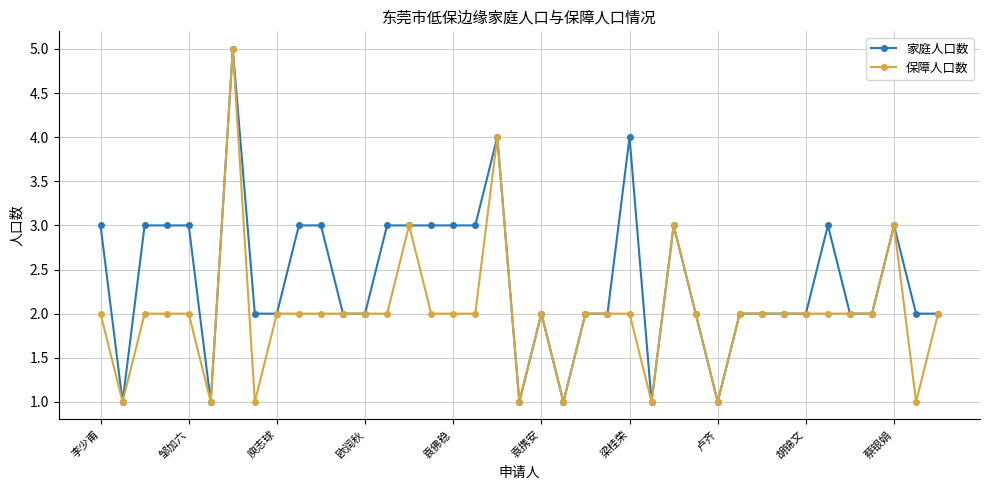

What is the highest value of the 家庭人口数 series?

5